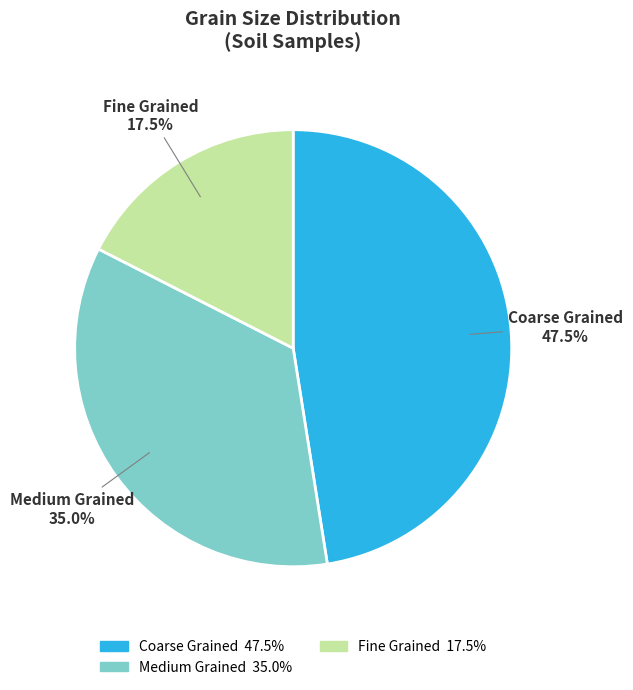

Between Medium Grained and Fine Grained, which is larger?

Medium Grained